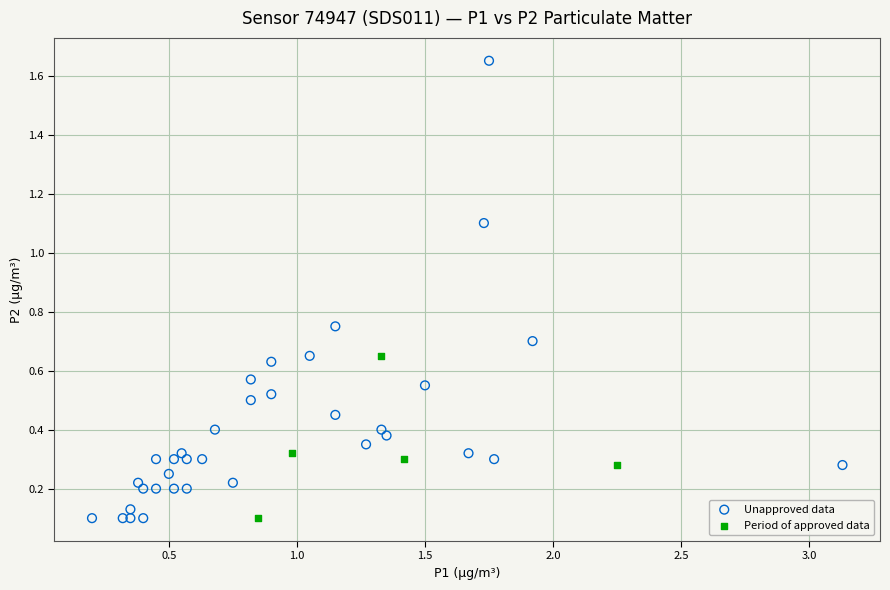

Which series has the widest spread of Y values?

Unapproved data